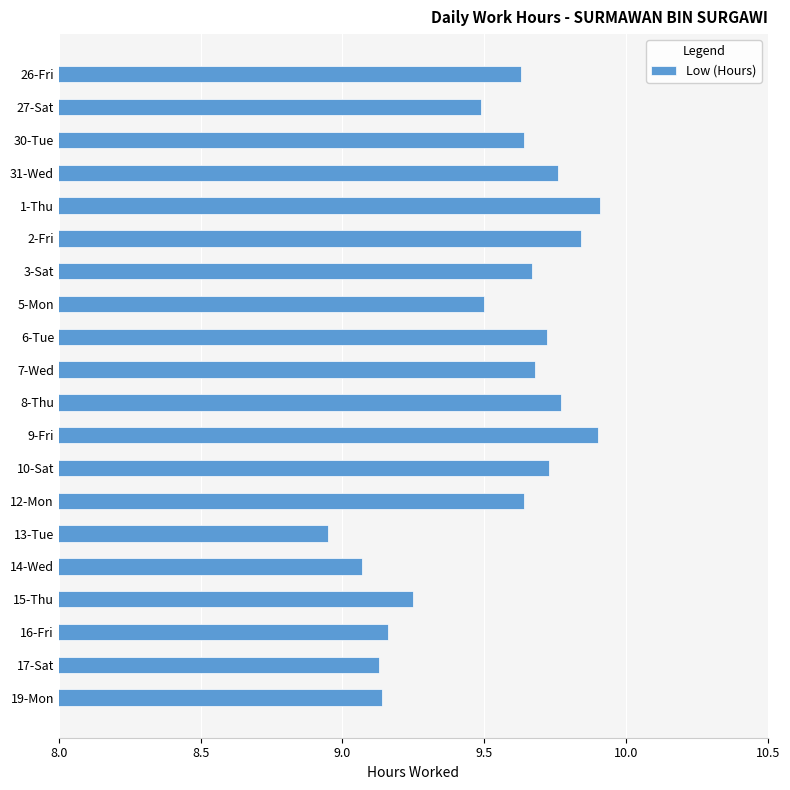

What is the change in value from 9-Fri to 17-Sat?

-0.8